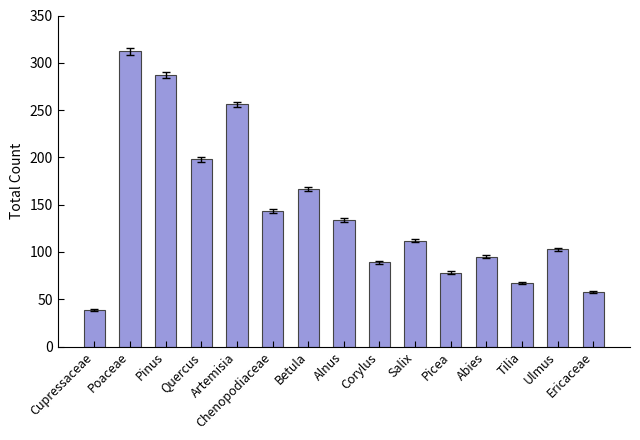

What is the ratio of the value at Alnus to the value at Chenopodiaceae?

0.9